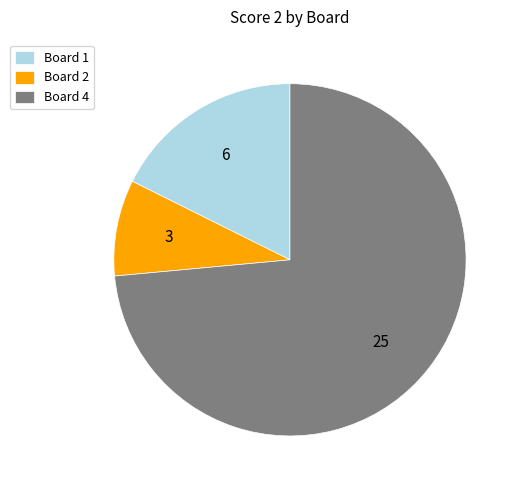

Which category has the smallest portion of the pie?

Board 2